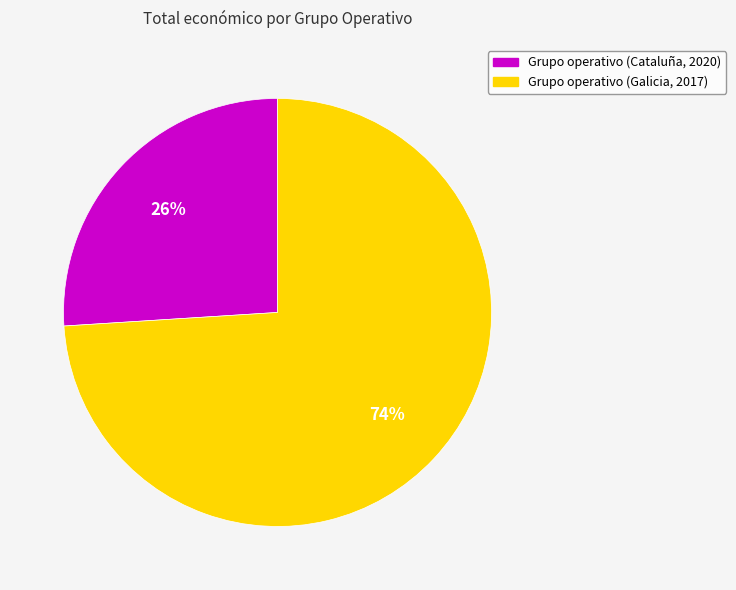

Which category has the biggest portion of the pie?

Grupo operativo (Galicia, 2017)